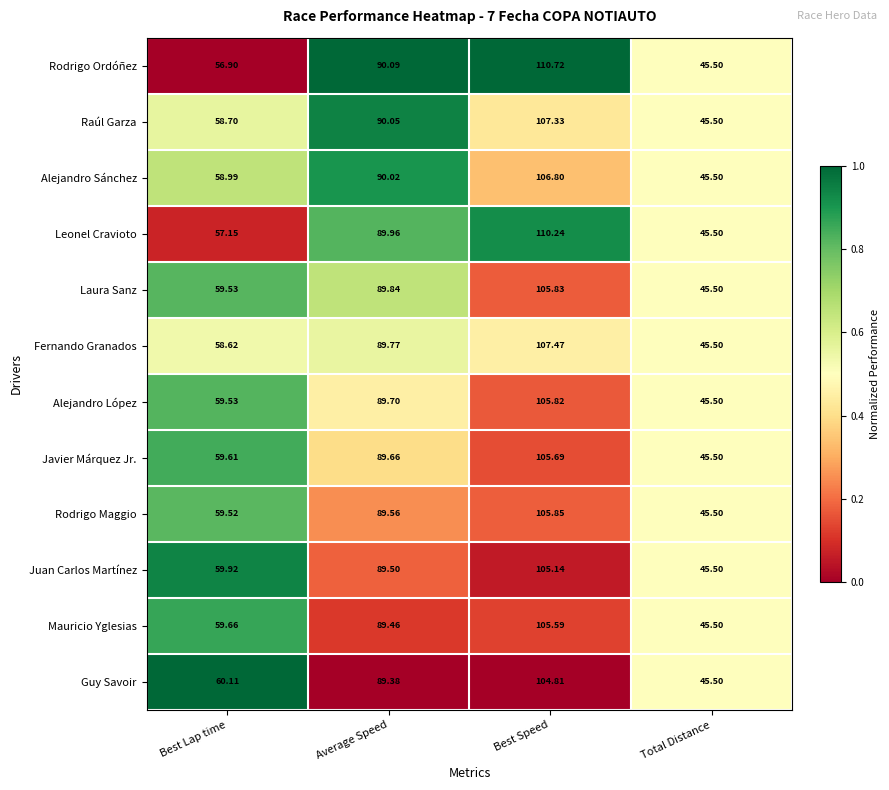

What is the greatest value displayed?

110.7